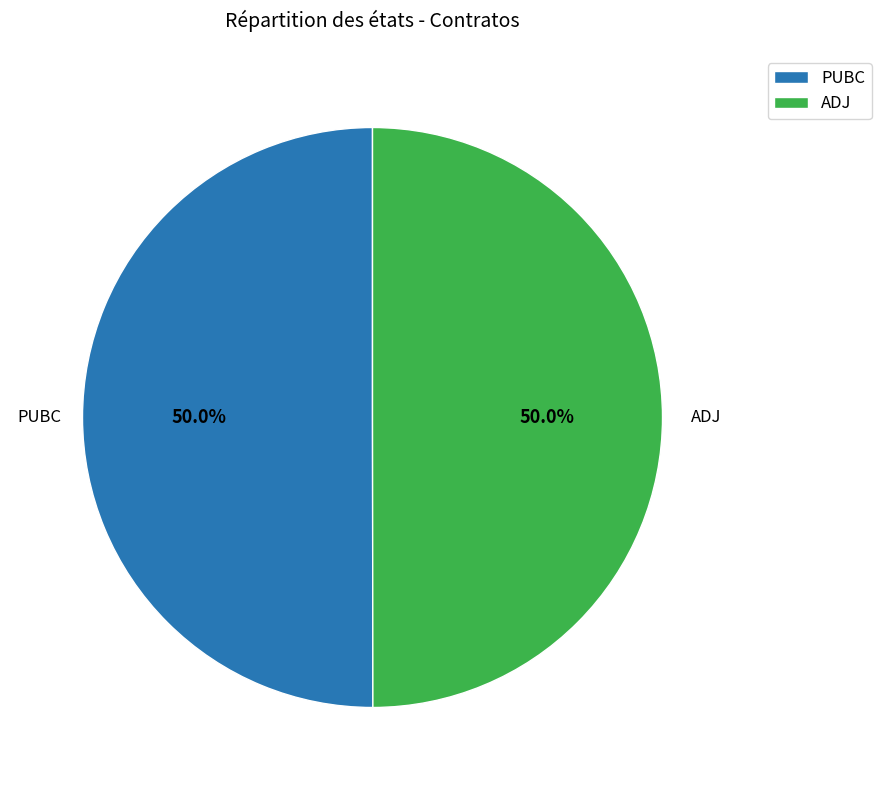

To the nearest percent, what portion does PUBC represent?

50%